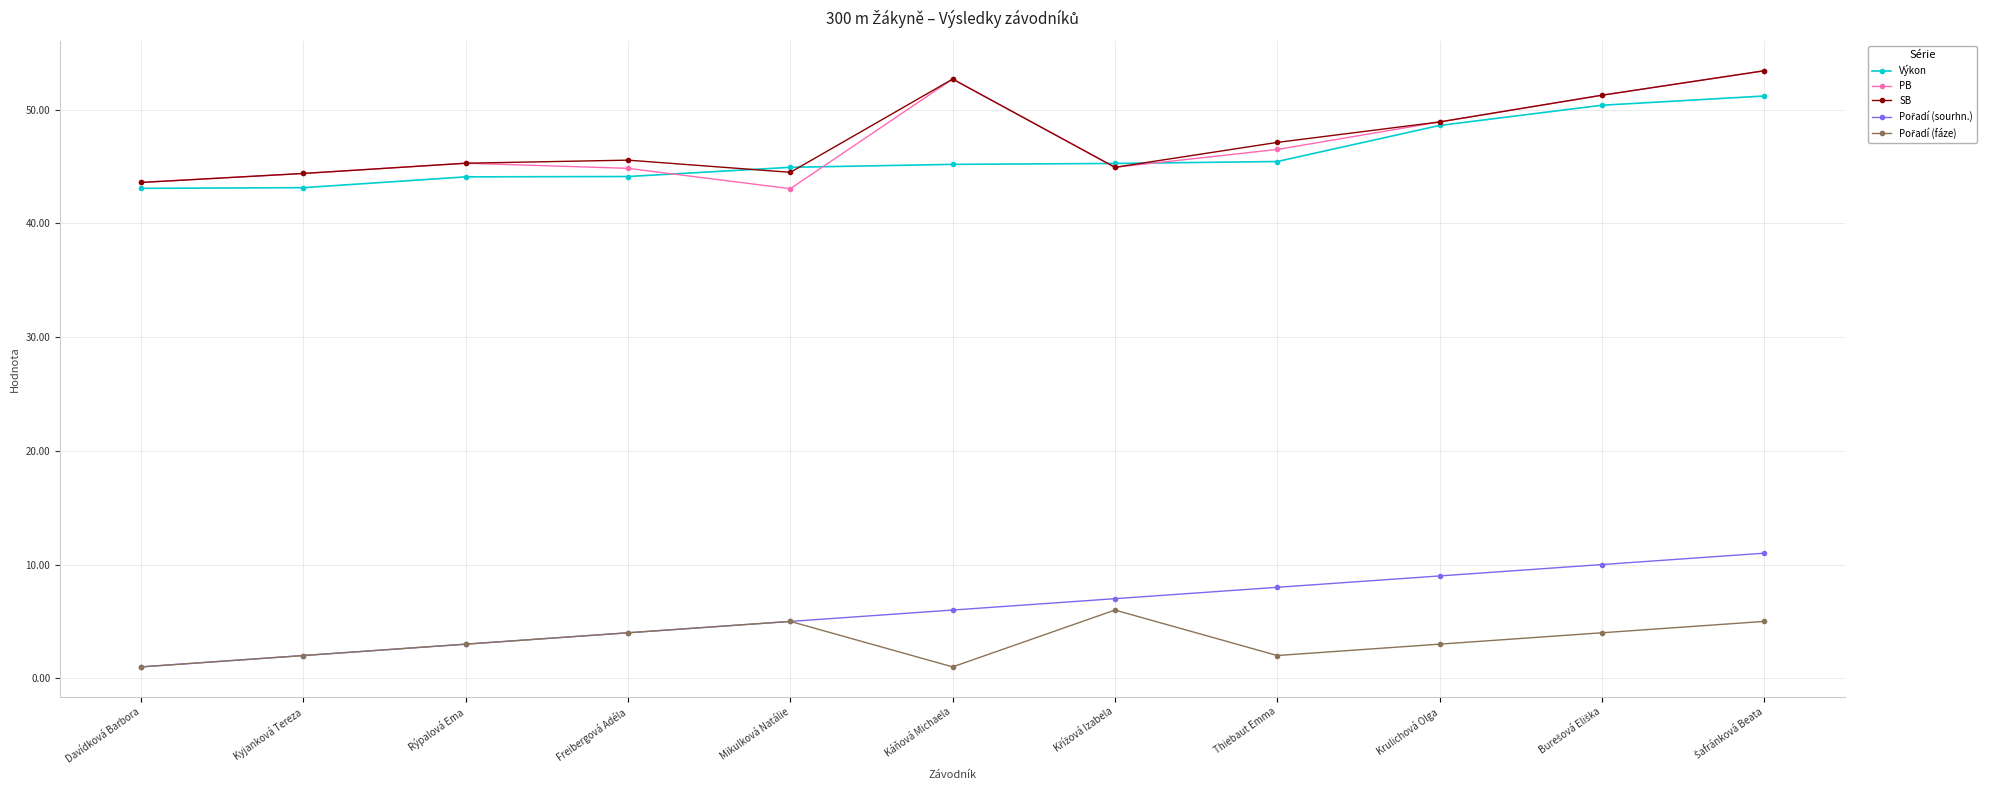

The Výkon series shows 44.1 at Freibergová Adéla. True or false?

True